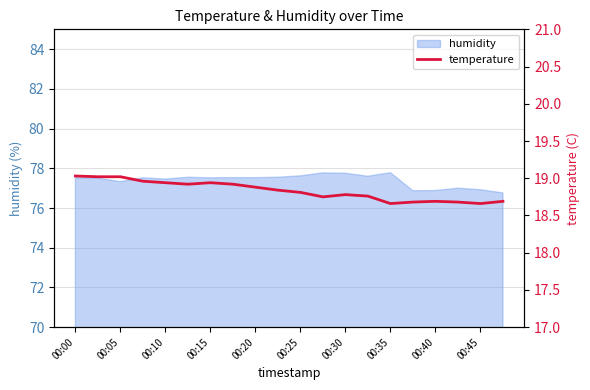

Is it true that humidity equals 77.5 at 00:10?

True